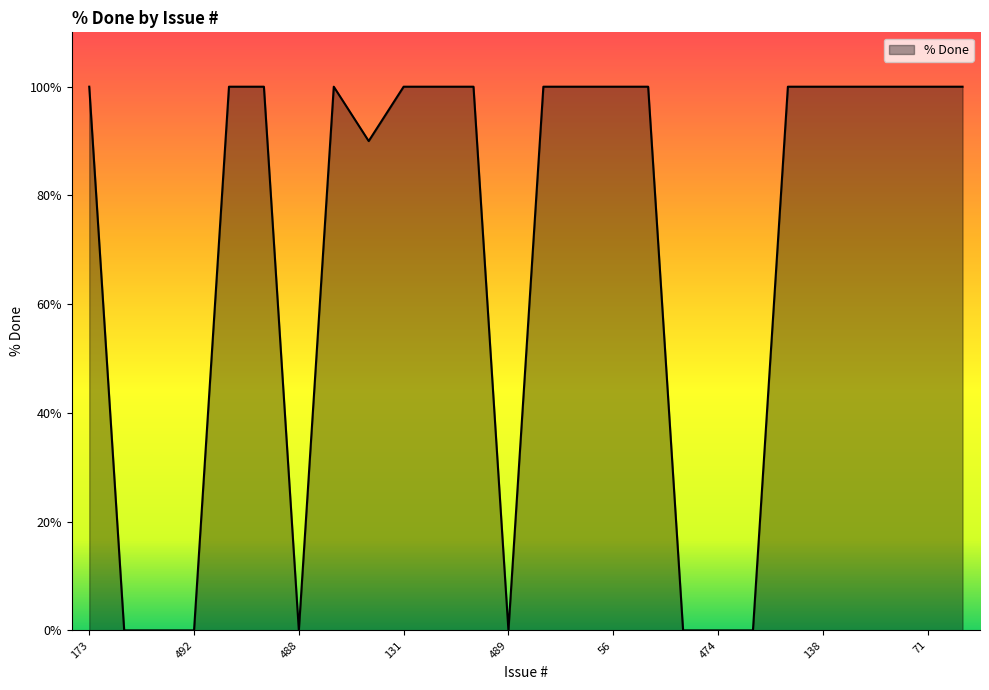

What is the greatest value displayed?

100